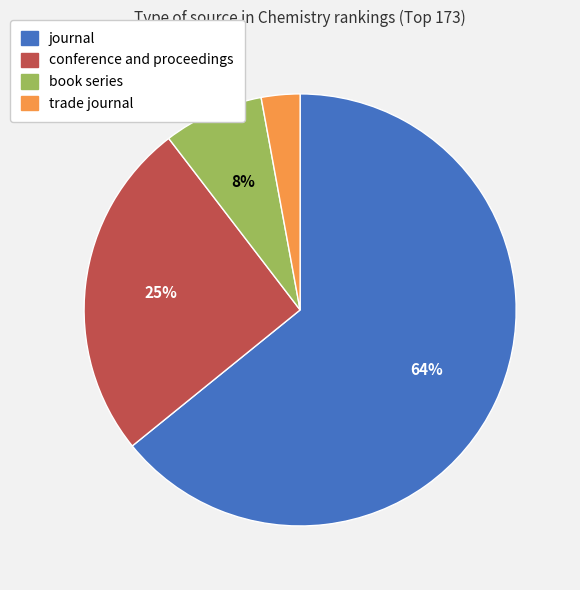

How many segments does this pie chart have?

4